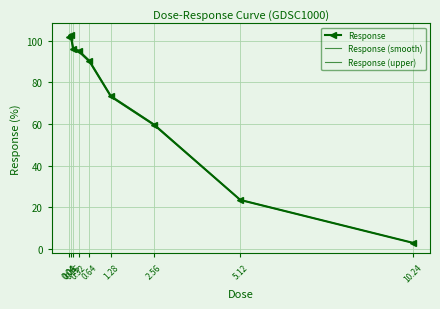

In Response, how many points are higher than both neighbors (excluding endpoints)?

1